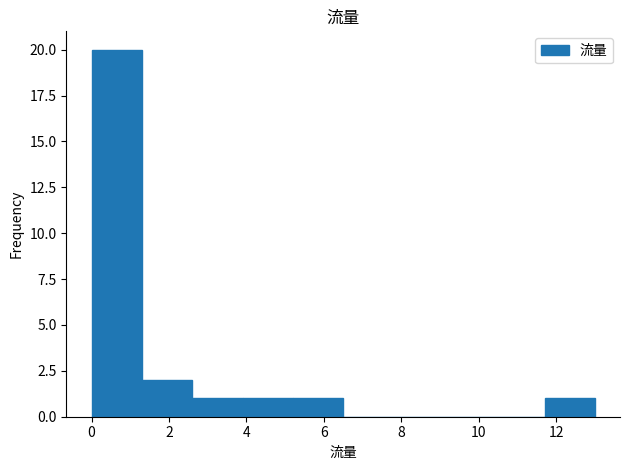

Which range on the x-axis has the tallest bar?

0.0 to 1.3